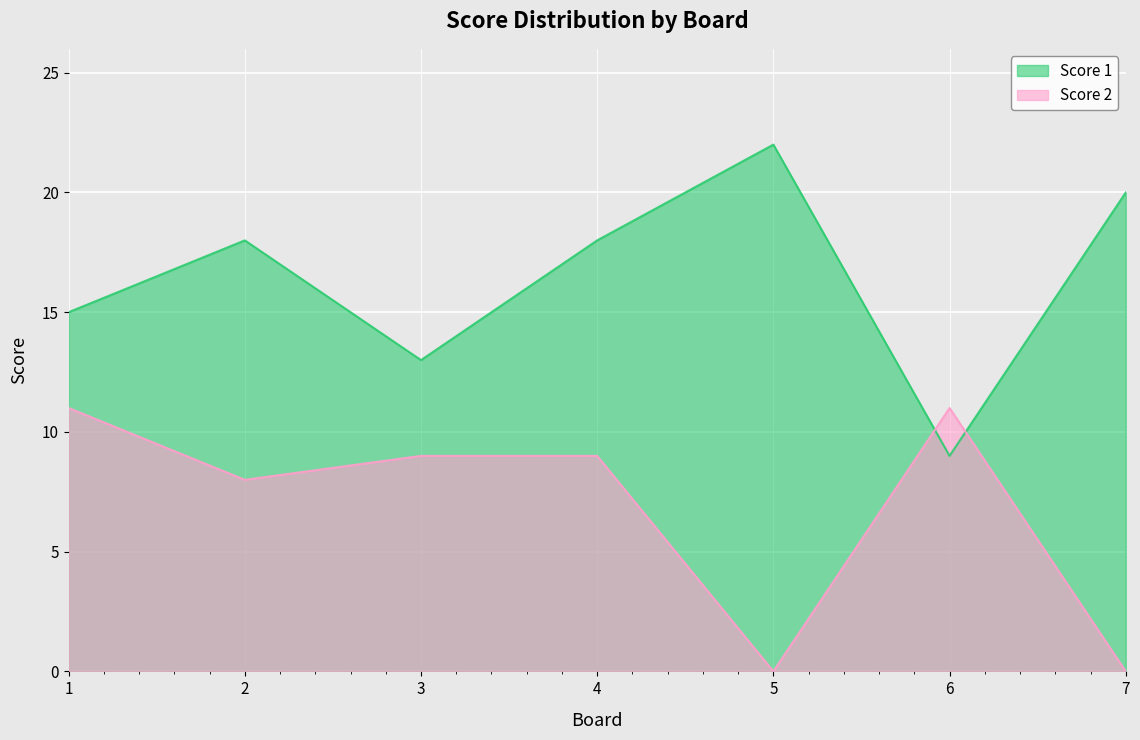

How many lines are shown in the chart?

2